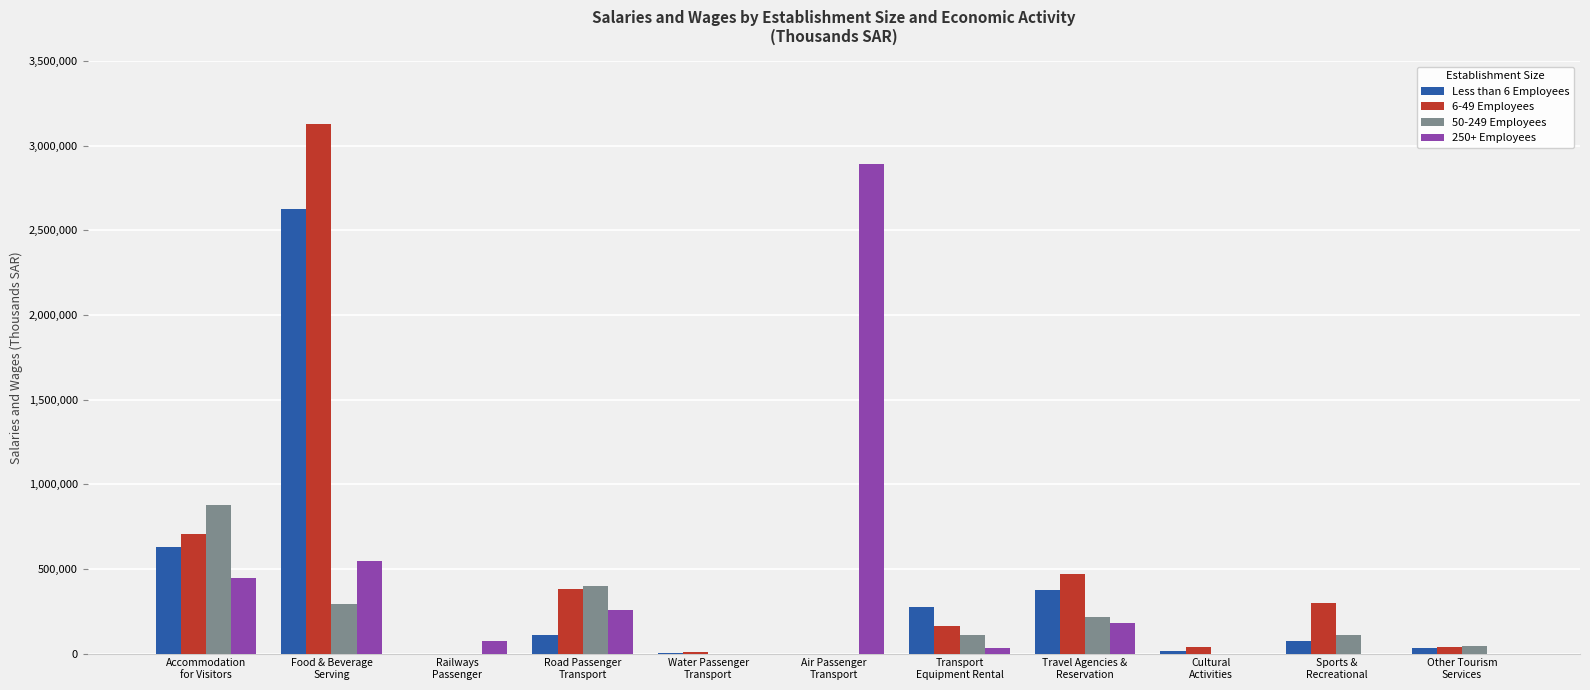

How many groups of bars are there?

11